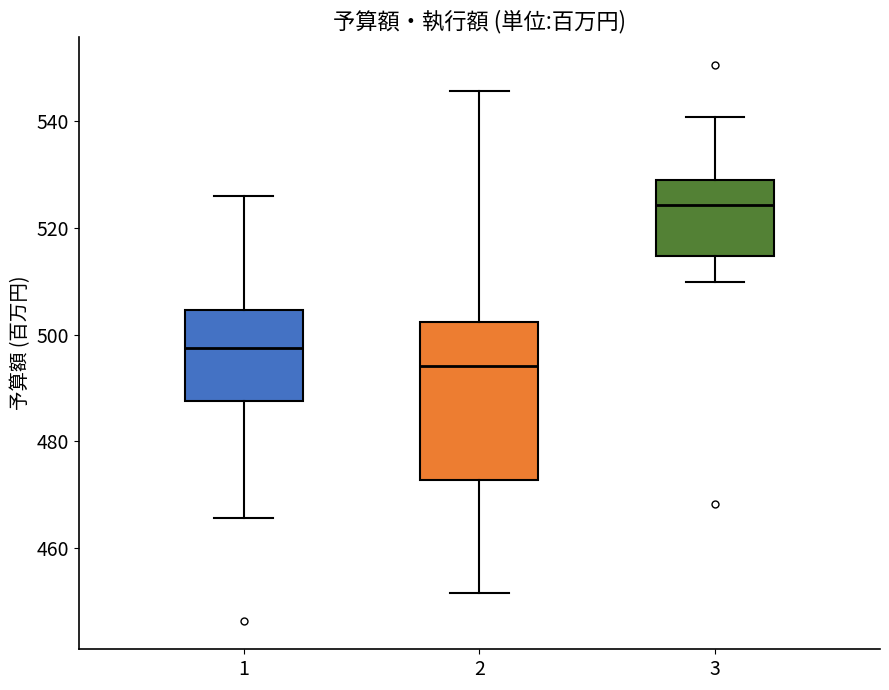

Which box has the lowest median line?

2